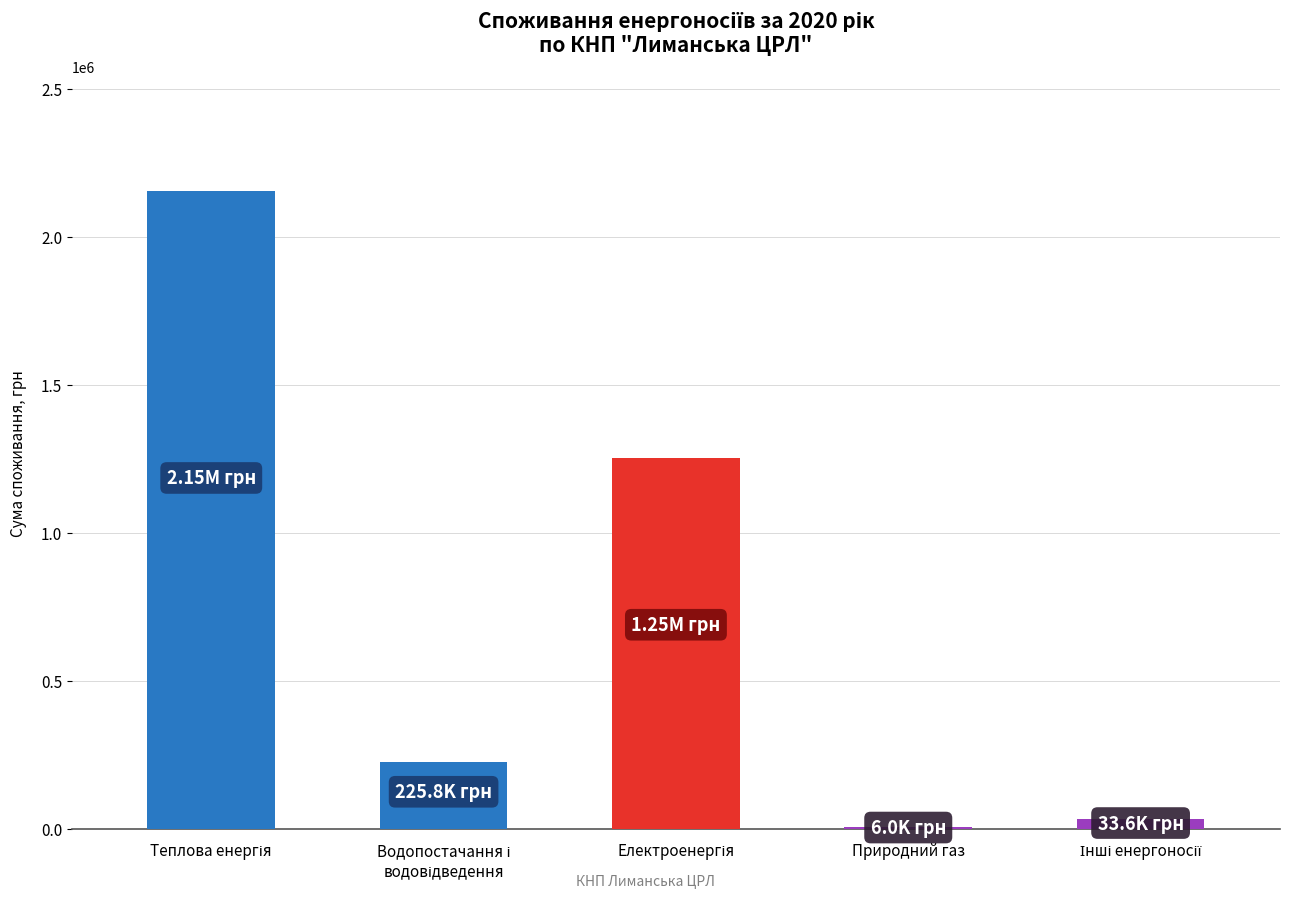

Count the number of categories in the chart.

5